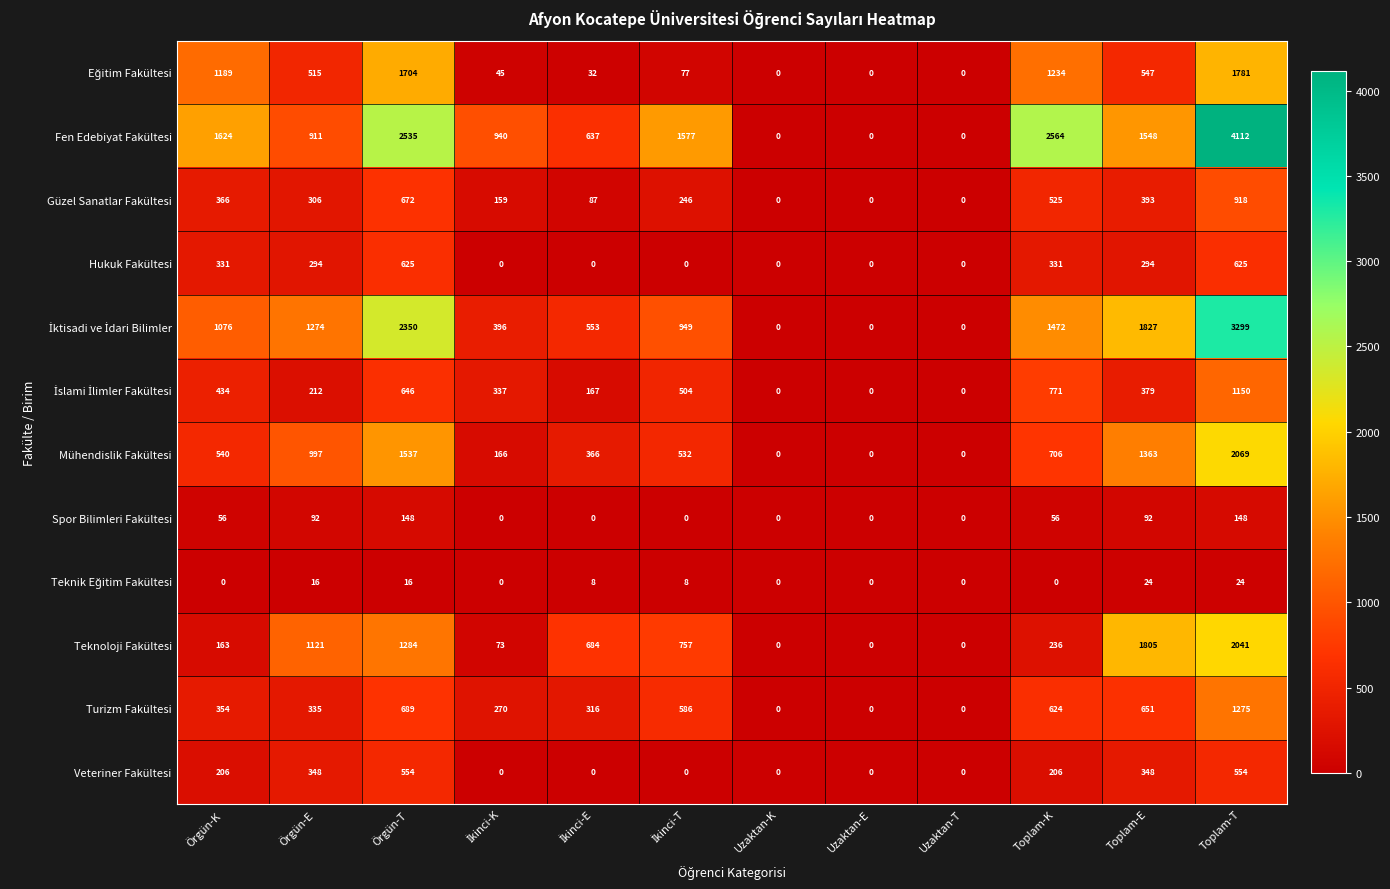

How many series are shown in this chart?

12